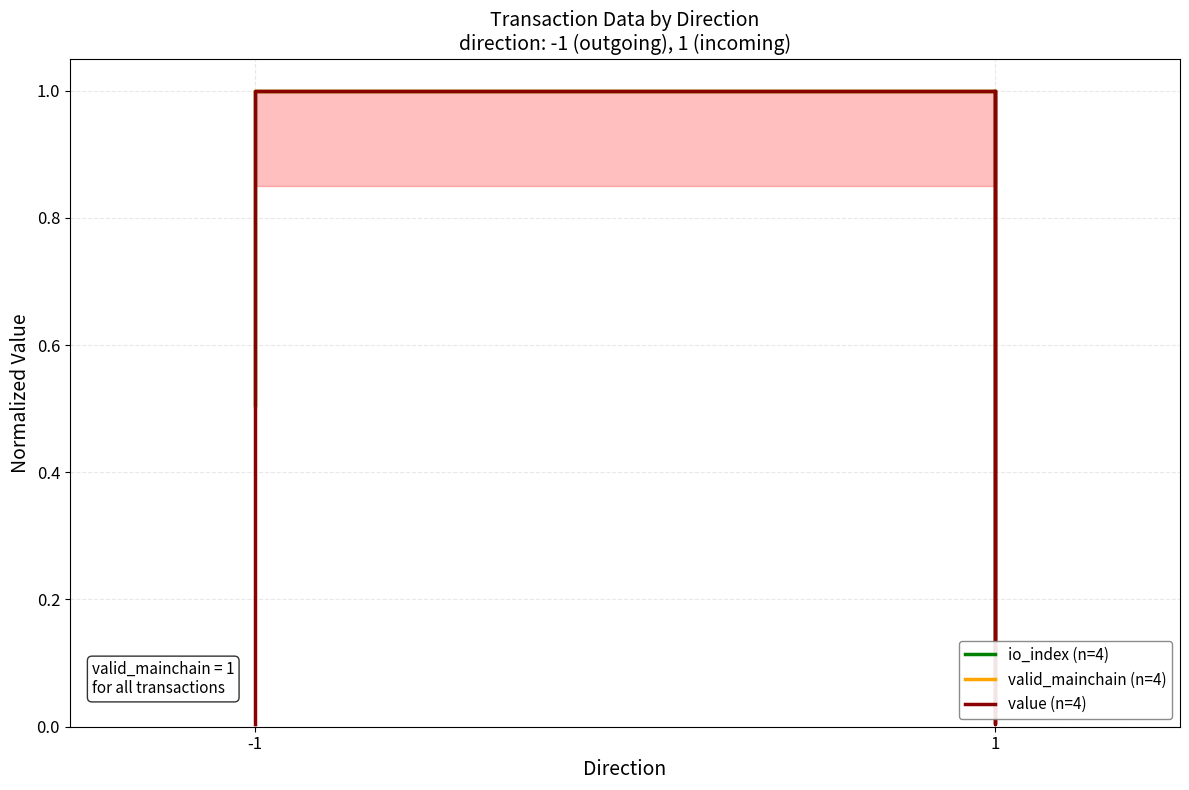

Rank the series by their maximum value, from highest to lowest.

io_index (n=4), valid_mainchain (n=4), value (n=4)